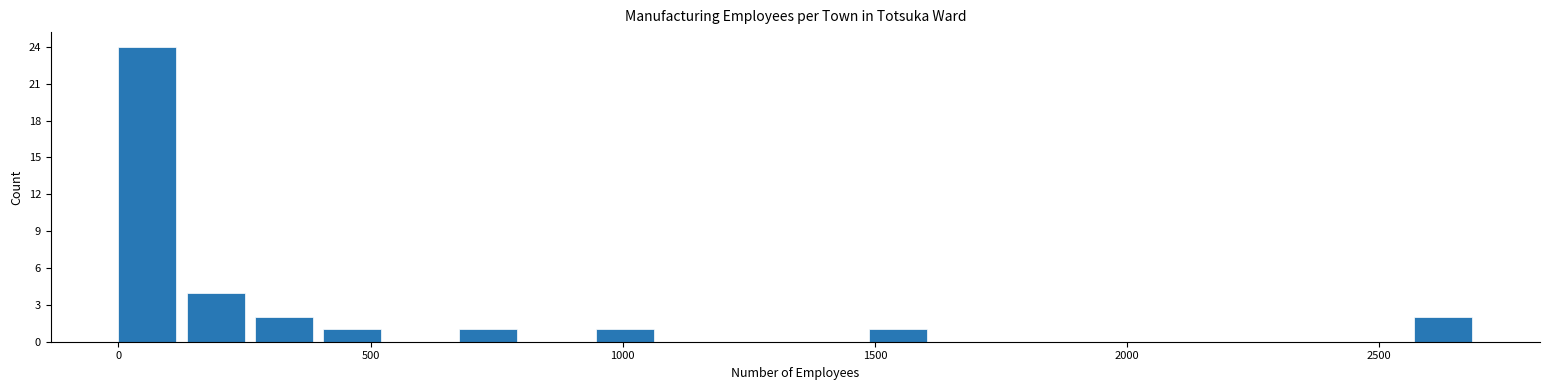

Around what value on the x-axis is the tallest bar? Give the approximate position of its centre, as read against the axis.

50